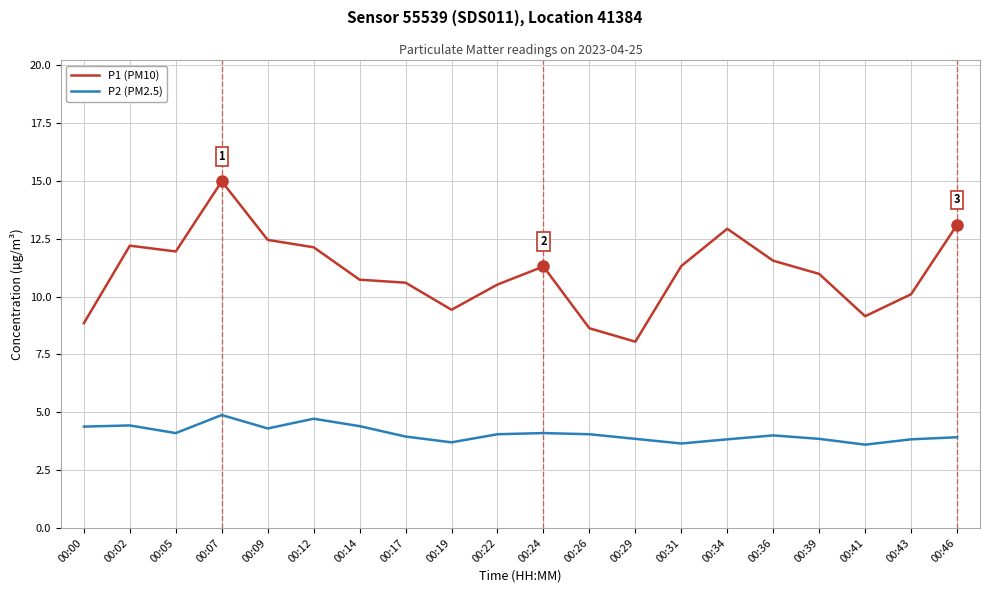

True or false: P2 (PM2.5) and P1 (PM10) cross at least once.

False